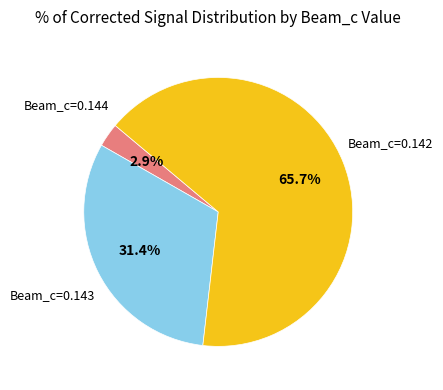

Count the number of slices in the pie.

3